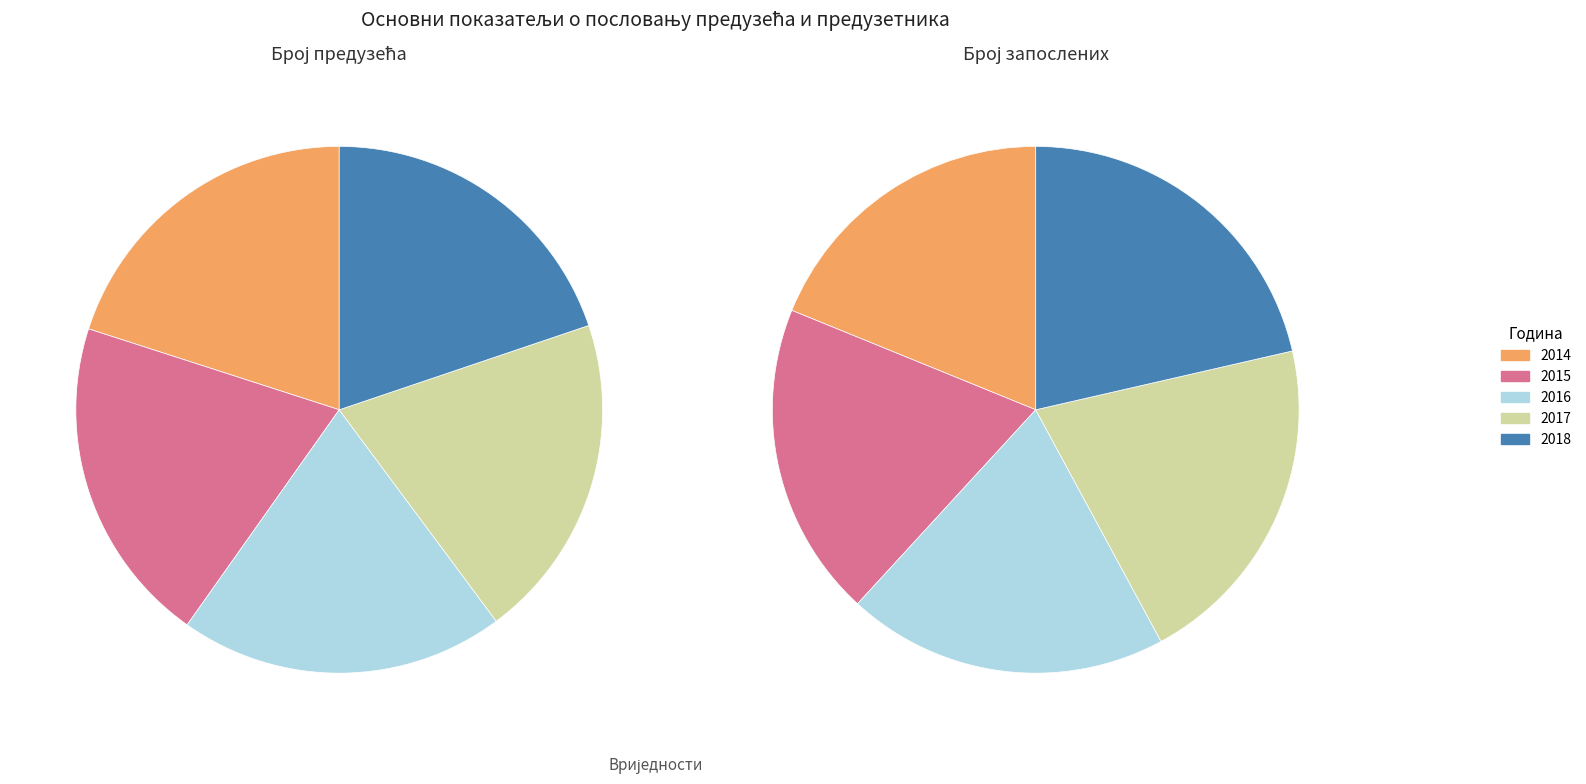

To the nearest percent, what percentage of the pie is 2018?

21%